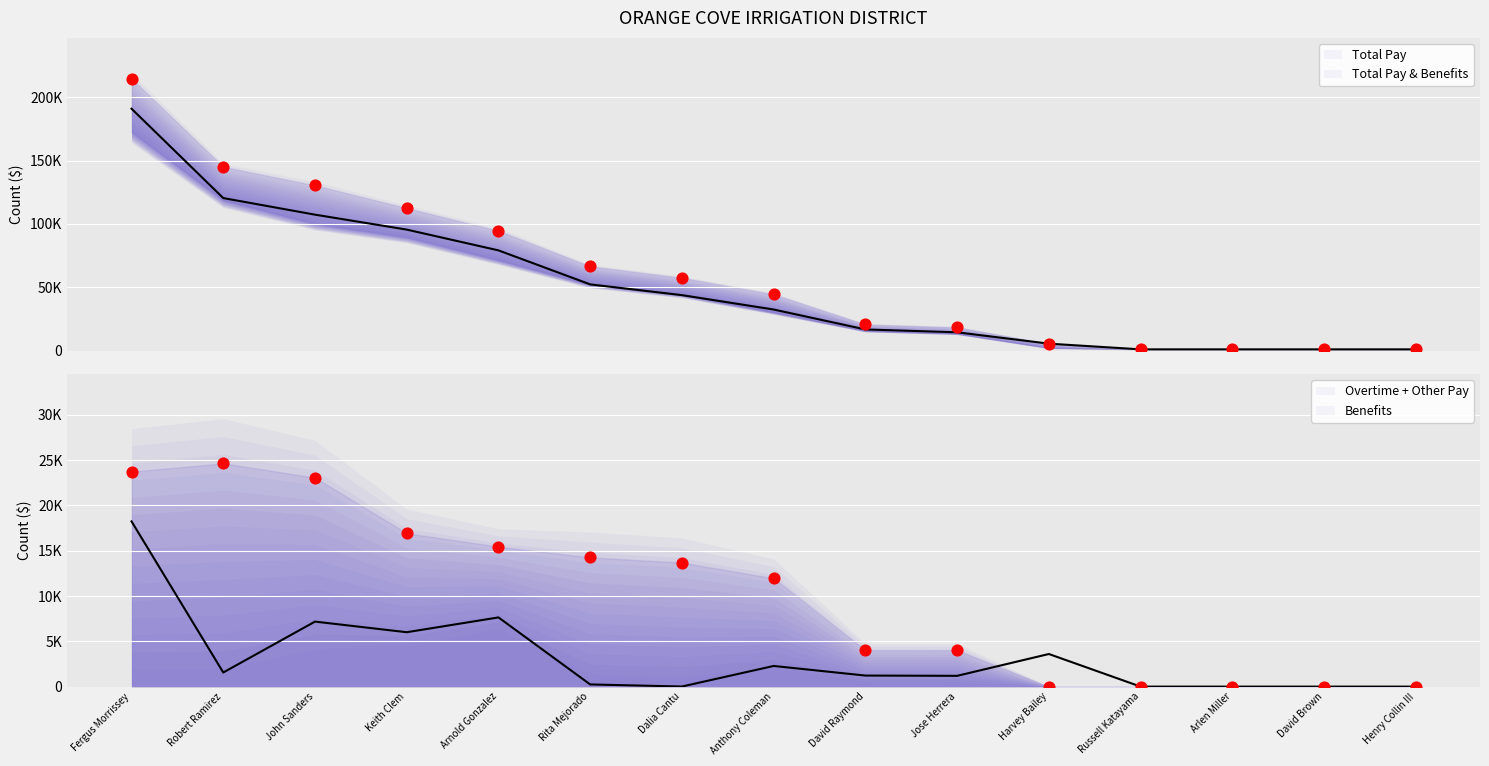

What are all the series names shown in the legend?

Total Pay, Total Pay & Benefits, Overtime + Other Pay, Benefits